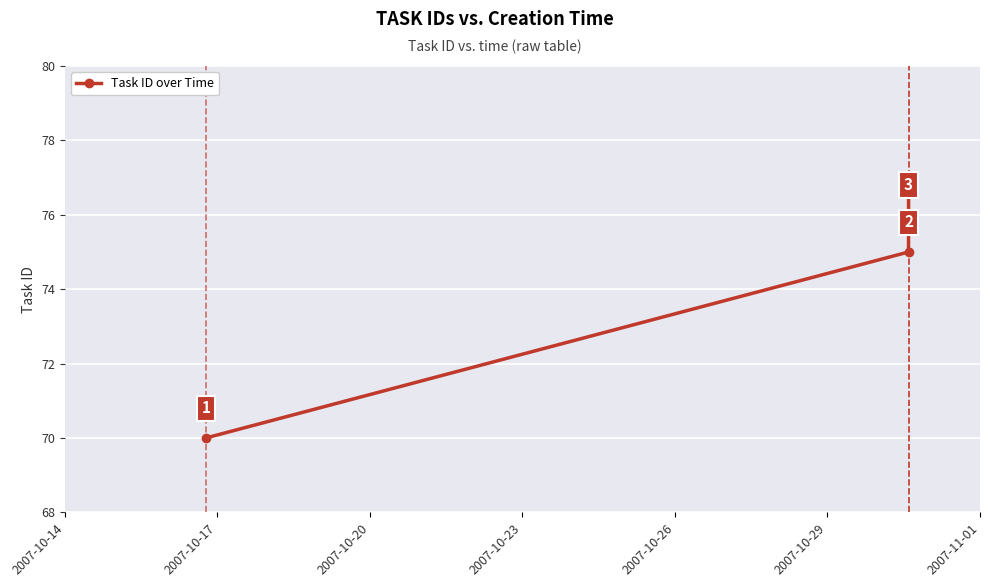

What is the greatest value displayed?

77